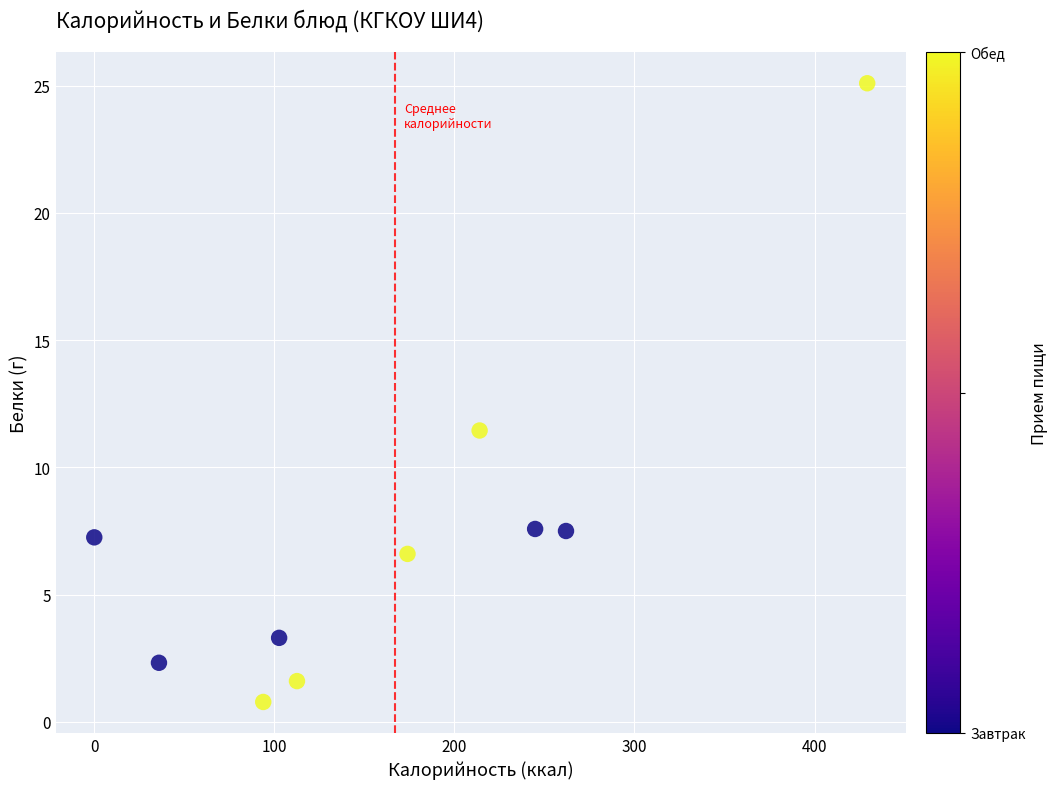

What is the range of Y values (max minus min)?

24.3